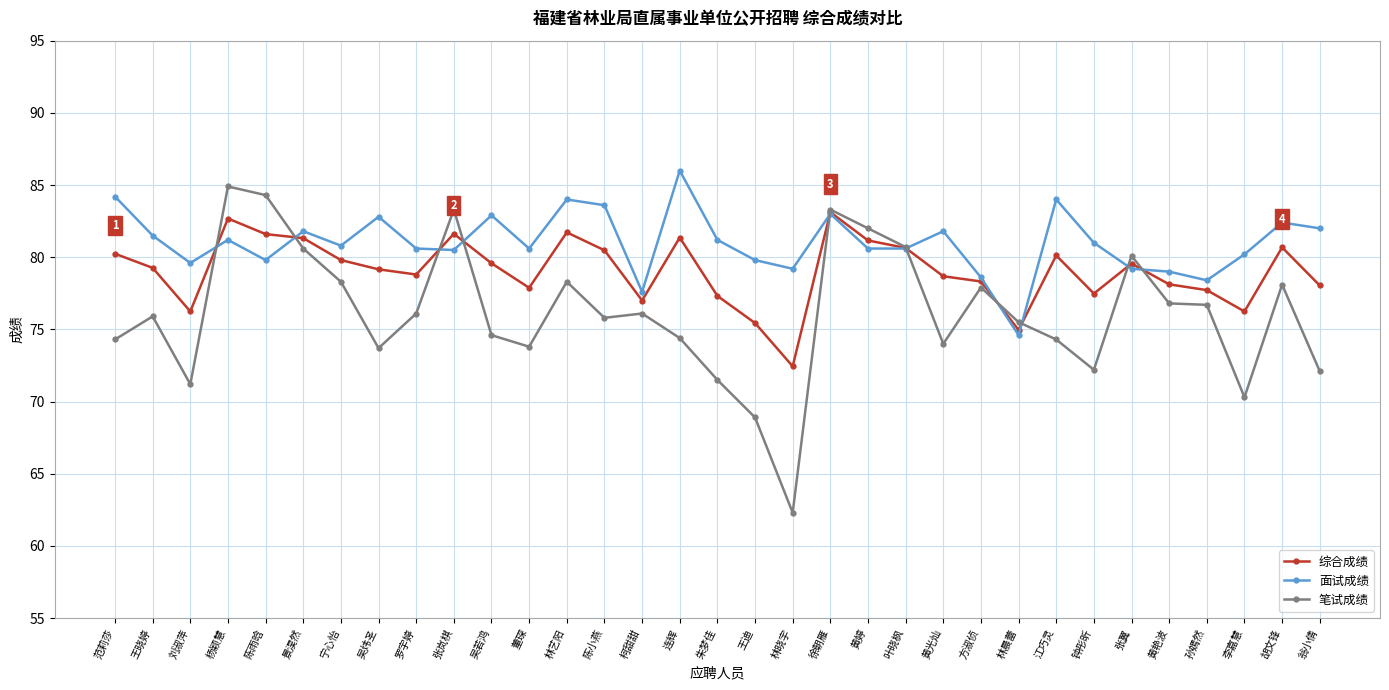

What is the total value across all series at 朱梦佳?

230.0